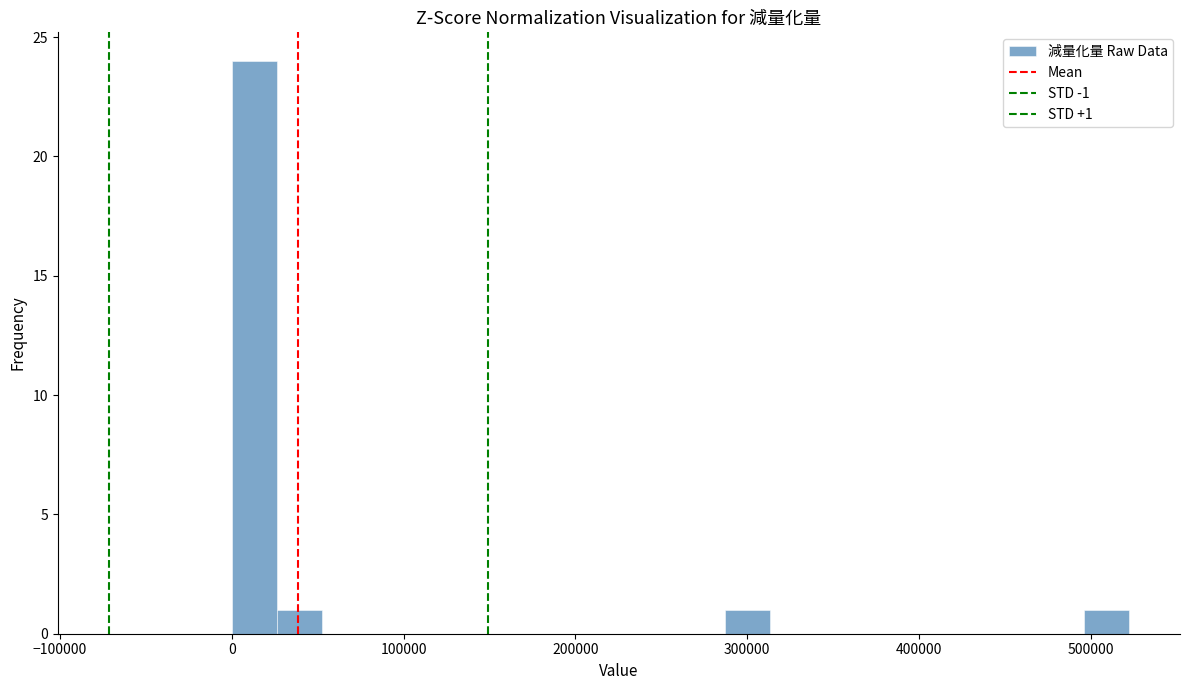

Read against the x-axis, roughly where is the centre of the tallest bar?

10000